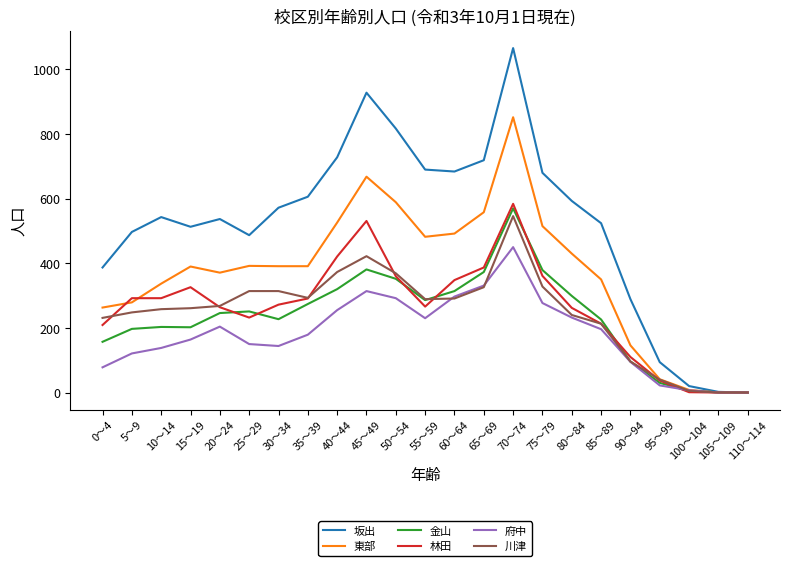

How many values in the 林田 series are below 272?

11